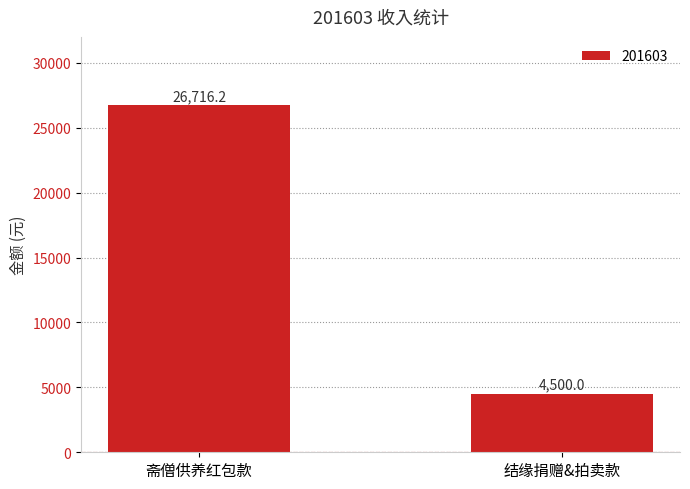

Between 结缘捐赠&拍卖款 and 斋僧供养红包款, which is larger?

斋僧供养红包款